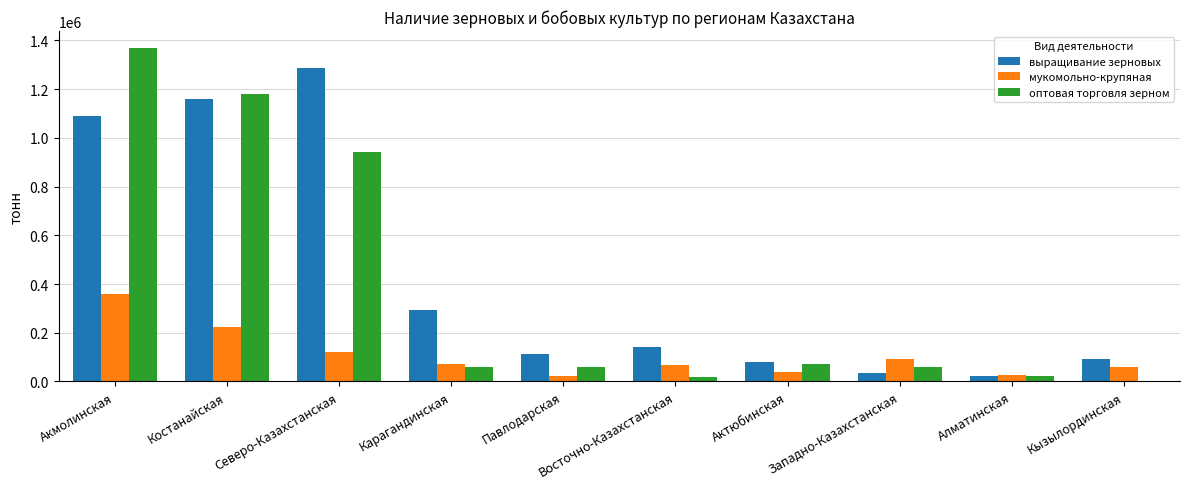

What is the total value across all series at Карагандинская?

424219.6